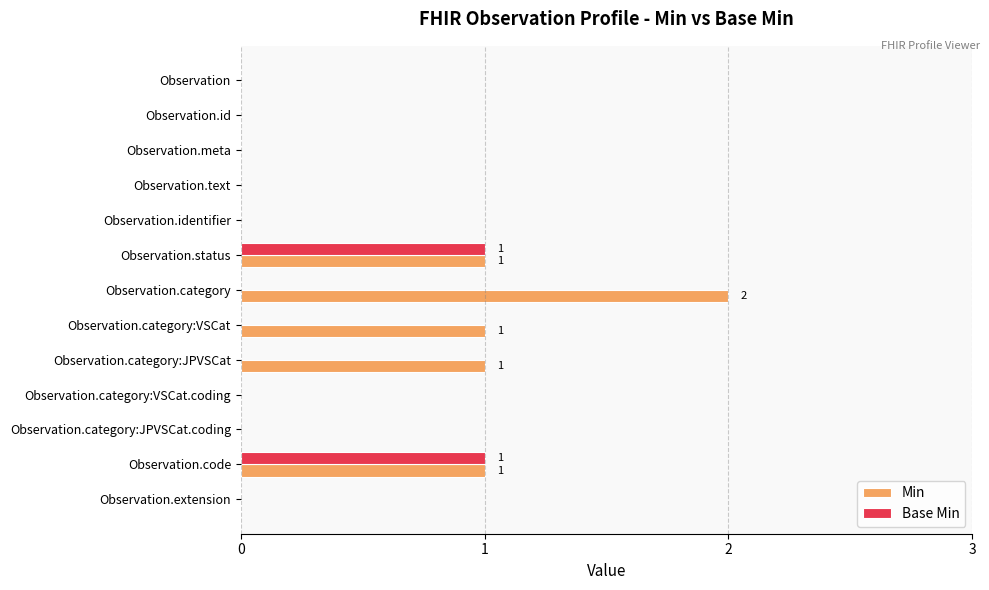

Is the value of Min at Observation.category greater than the value of Base Min at Observation.code?

Yes